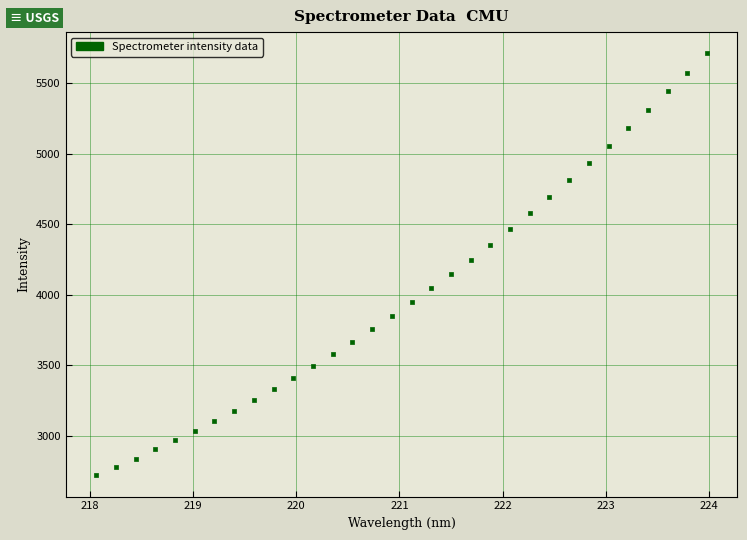

What is the range of Y values (max minus min)?

2997.3